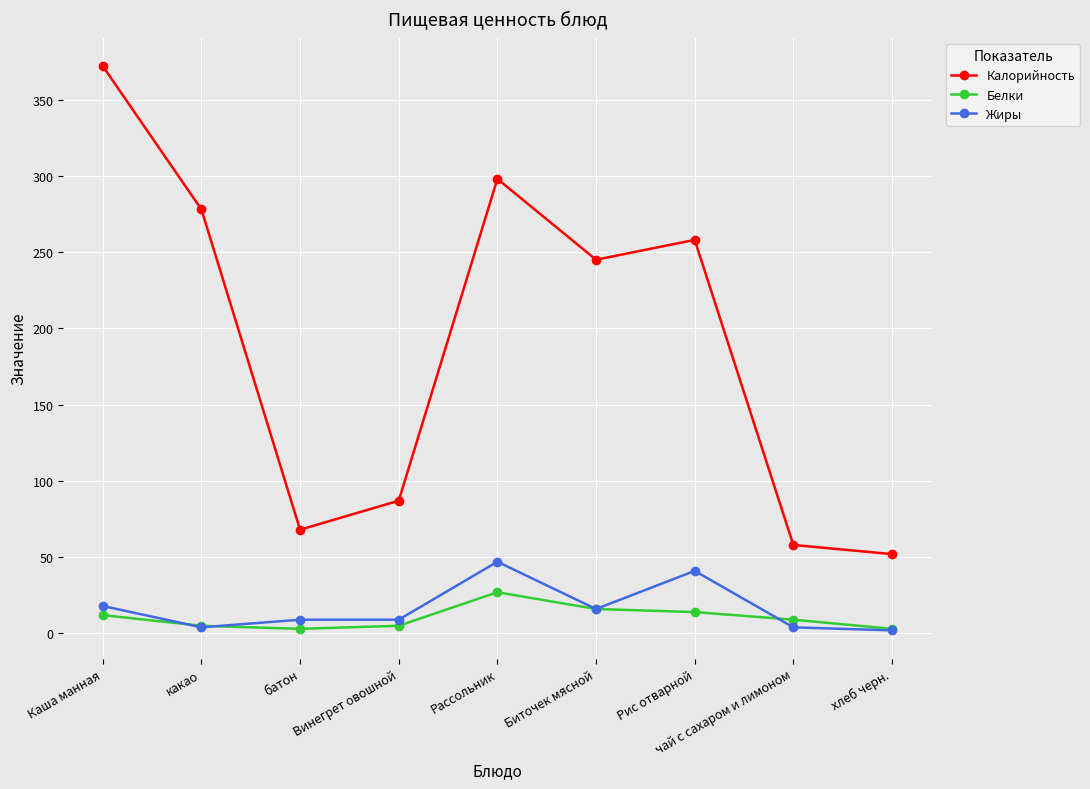

Reading right to left, list all the values displayed in this chart.

Калорийность: 52	58	258	245	298	87	68	278	372
Белки: 3	9	14	16	27	5	3	5	12
Жиры: 2	4	41	16	47	9	9	4	18